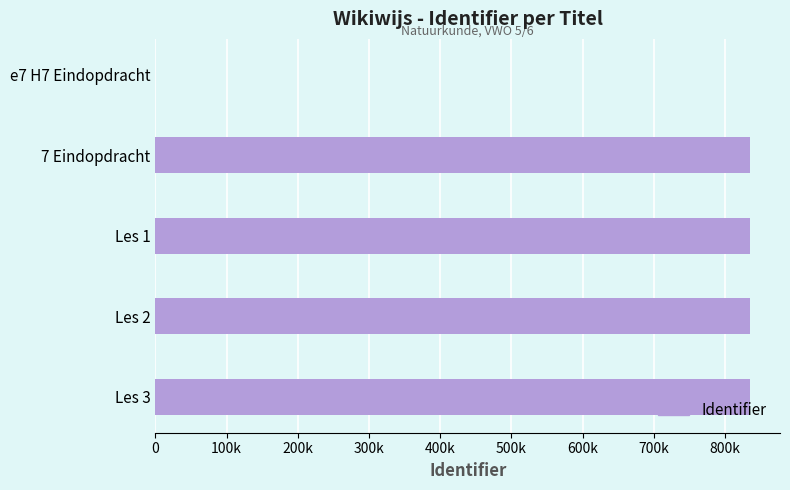

Are the bars horizontal?

Yes